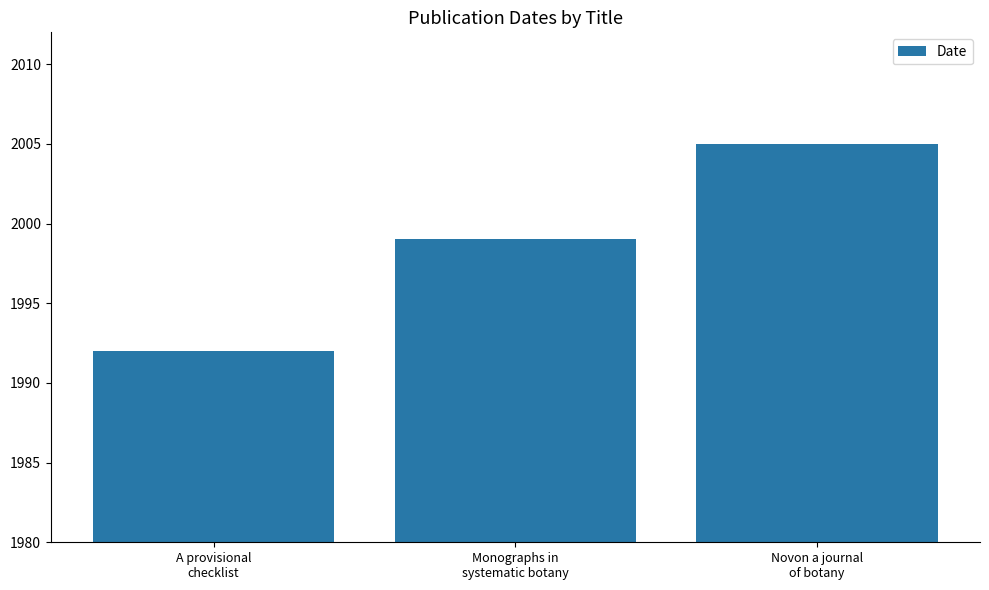

How many bars are there in total?

3